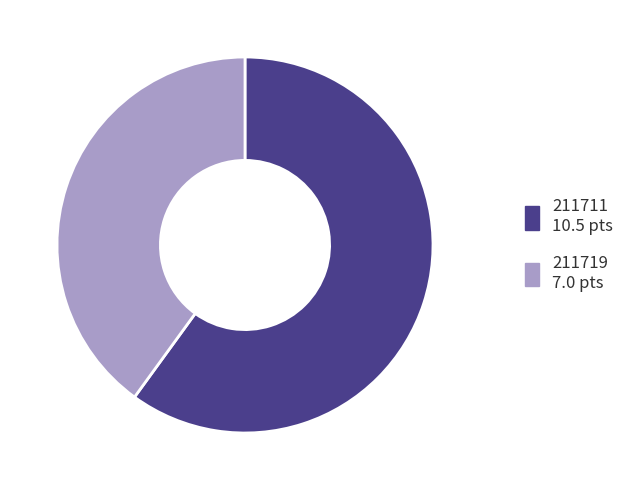

Which slice is the largest?

211711